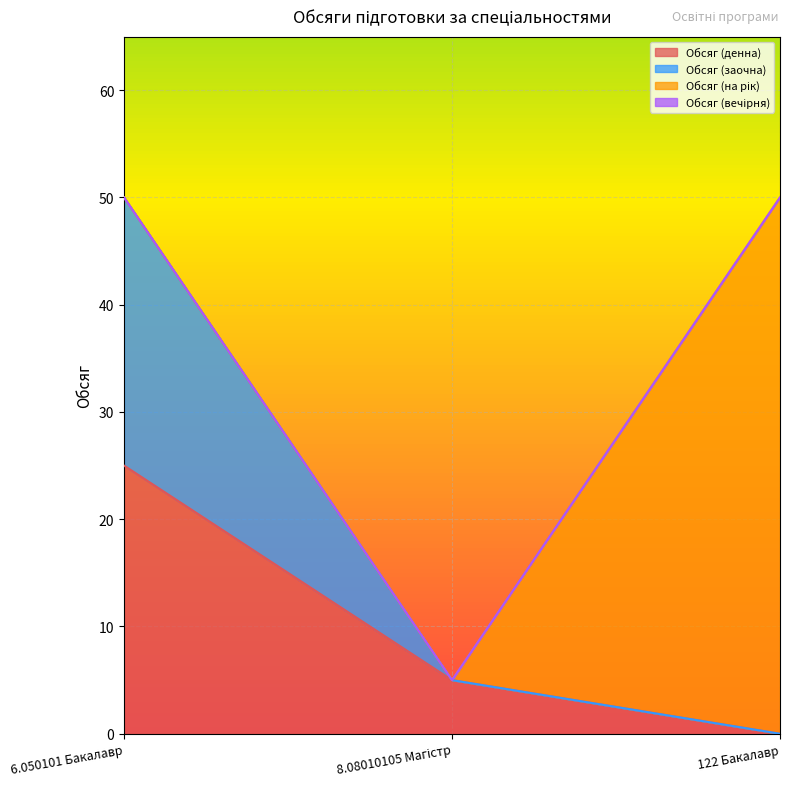

What is the highest value of the Обсяг (денна) series?

25